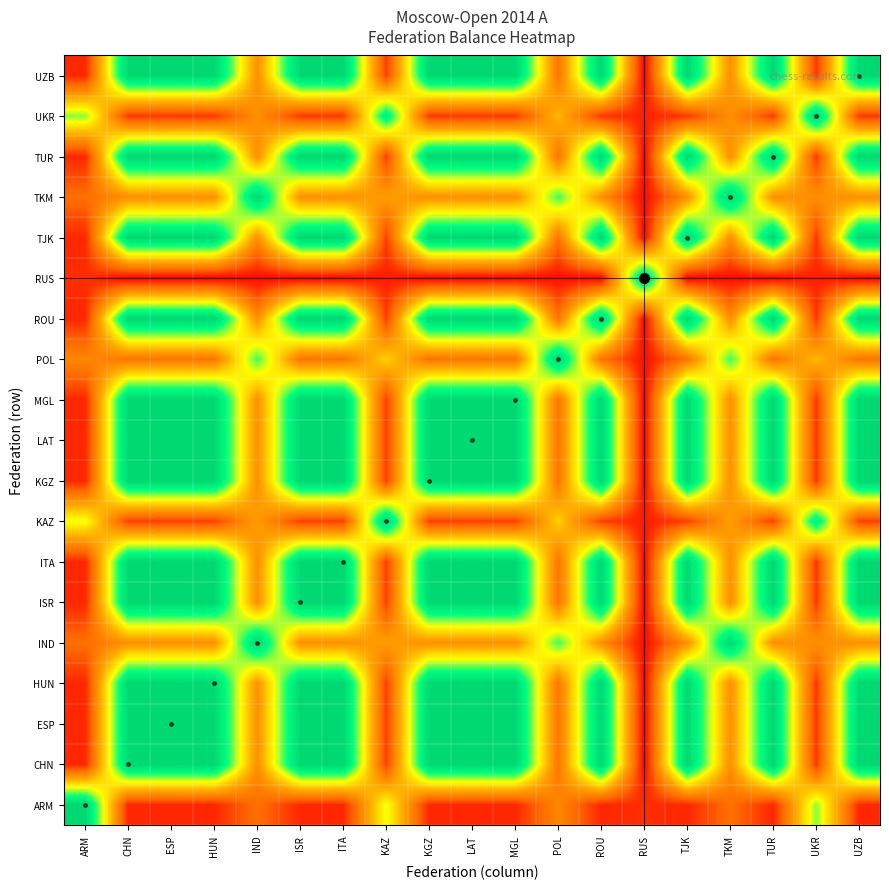

Reading left to right, list all the values displayed in this chart.

ARM: ARM=1.0	CHN=0.1	ESP=0.1	HUN=0.1	IND=0.2	ISR=0.1	ITA=0.1	KAZ=0.6	KGZ=0.1	LAT=0.1	MGL=0.1	POL=0.3	ROU=0.1	RUS=0.1	TJK=0.1	TKM=0.2	TUR=0.1	UKR=0.7	UZB=0.1
CHN: ARM=0.1	CHN=1.0	ESP=1.0	HUN=1.0	IND=0.3	ISR=1.0	ITA=1.0	KAZ=0.1	KGZ=1.0	LAT=1.0	MGL=1.0	POL=0.2	ROU=1.0	RUS=0.0	TJK=1.0	TKM=0.3	TUR=1.0	UKR=0.1	UZB=1.0
ESP: ARM=0.1	CHN=1.0	ESP=1.0	HUN=1.0	IND=0.3	ISR=1.0	ITA=1.0	KAZ=0.1	KGZ=1.0	LAT=1.0	MGL=1.0	POL=0.2	ROU=1.0	RUS=0.0	TJK=1.0	TKM=0.3	TUR=1.0	UKR=0.1	UZB=1.0
HUN: ARM=0.1	CHN=1.0	ESP=1.0	HUN=1.0	IND=0.3	ISR=1.0	ITA=1.0	KAZ=0.1	KGZ=1.0	LAT=1.0	MGL=1.0	POL=0.2	ROU=1.0	RUS=0.0	TJK=1.0	TKM=0.3	TUR=1.0	UKR=0.1	UZB=1.0
IND: ARM=0.2	CHN=0.3	ESP=0.3	HUN=0.3	IND=1.0	ISR=0.3	ITA=0.3	KAZ=0.4	KGZ=0.3	LAT=0.3	MGL=0.3	POL=0.8	ROU=0.3	RUS=0.0	TJK=0.3	TKM=1.0	TUR=0.3	UKR=0.3	UZB=0.3
ISR: ARM=0.1	CHN=1.0	ESP=1.0	HUN=1.0	IND=0.3	ISR=1.0	ITA=1.0	KAZ=0.1	KGZ=1.0	LAT=1.0	MGL=1.0	POL=0.2	ROU=1.0	RUS=0.0	TJK=1.0	TKM=0.3	TUR=1.0	UKR=0.1	UZB=1.0
ITA: ARM=0.1	CHN=1.0	ESP=1.0	HUN=1.0	IND=0.3	ISR=1.0	ITA=1.0	KAZ=0.1	KGZ=1.0	LAT=1.0	MGL=1.0	POL=0.2	ROU=1.0	RUS=0.0	TJK=1.0	TKM=0.3	TUR=1.0	UKR=0.1	UZB=1.0
KAZ: ARM=0.6	CHN=0.1	ESP=0.1	HUN=0.1	IND=0.4	ISR=0.1	ITA=0.1	KAZ=1.0	KGZ=0.1	LAT=0.1	MGL=0.1	POL=0.5	ROU=0.1	RUS=0.1	TJK=0.1	TKM=0.4	TUR=0.1	UKR=0.9	UZB=0.1
KGZ: ARM=0.1	CHN=1.0	ESP=1.0	HUN=1.0	IND=0.3	ISR=1.0	ITA=1.0	KAZ=0.1	KGZ=1.0	LAT=1.0	MGL=1.0	POL=0.2	ROU=1.0	RUS=0.0	TJK=1.0	TKM=0.3	TUR=1.0	UKR=0.1	UZB=1.0
LAT: ARM=0.1	CHN=1.0	ESP=1.0	HUN=1.0	IND=0.3	ISR=1.0	ITA=1.0	KAZ=0.1	KGZ=1.0	LAT=1.0	MGL=1.0	POL=0.2	ROU=1.0	RUS=0.0	TJK=1.0	TKM=0.3	TUR=1.0	UKR=0.1	UZB=1.0
MGL: ARM=0.1	CHN=1.0	ESP=1.0	HUN=1.0	IND=0.3	ISR=1.0	ITA=1.0	KAZ=0.1	KGZ=1.0	LAT=1.0	MGL=1.0	POL=0.2	ROU=1.0	RUS=0.0	TJK=1.0	TKM=0.3	TUR=1.0	UKR=0.1	UZB=1.0
POL: ARM=0.3	CHN=0.2	ESP=0.2	HUN=0.2	IND=0.8	ISR=0.2	ITA=0.2	KAZ=0.5	KGZ=0.2	LAT=0.2	MGL=0.2	POL=1.0	ROU=0.2	RUS=0.0	TJK=0.2	TKM=0.8	TUR=0.2	UKR=0.4	UZB=0.2
ROU: ARM=0.1	CHN=1.0	ESP=1.0	HUN=1.0	IND=0.3	ISR=1.0	ITA=1.0	KAZ=0.1	KGZ=1.0	LAT=1.0	MGL=1.0	POL=0.2	ROU=1.0	RUS=0.0	TJK=1.0	TKM=0.3	TUR=1.0	UKR=0.1	UZB=1.0
RUS: ARM=0.1	CHN=0.0	ESP=0.0	HUN=0.0	IND=0.0	ISR=0.0	ITA=0.0	KAZ=0.1	KGZ=0.0	LAT=0.0	MGL=0.0	POL=0.0	ROU=0.0	RUS=1.0	TJK=0.0	TKM=0.0	TUR=0.0	UKR=0.1	UZB=0.0
TJK: ARM=0.1	CHN=1.0	ESP=1.0	HUN=1.0	IND=0.3	ISR=1.0	ITA=1.0	KAZ=0.1	KGZ=1.0	LAT=1.0	MGL=1.0	POL=0.2	ROU=1.0	RUS=0.0	TJK=1.0	TKM=0.3	TUR=1.0	UKR=0.1	UZB=1.0
TKM: ARM=0.2	CHN=0.3	ESP=0.3	HUN=0.3	IND=1.0	ISR=0.3	ITA=0.3	KAZ=0.4	KGZ=0.3	LAT=0.3	MGL=0.3	POL=0.8	ROU=0.3	RUS=0.0	TJK=0.3	TKM=1.0	TUR=0.3	UKR=0.3	UZB=0.3
TUR: ARM=0.1	CHN=1.0	ESP=1.0	HUN=1.0	IND=0.3	ISR=1.0	ITA=1.0	KAZ=0.1	KGZ=1.0	LAT=1.0	MGL=1.0	POL=0.2	ROU=1.0	RUS=0.0	TJK=1.0	TKM=0.3	TUR=1.0	UKR=0.1	UZB=1.0
UKR: ARM=0.7	CHN=0.1	ESP=0.1	HUN=0.1	IND=0.3	ISR=0.1	ITA=0.1	KAZ=0.9	KGZ=0.1	LAT=0.1	MGL=0.1	POL=0.4	ROU=0.1	RUS=0.1	TJK=0.1	TKM=0.3	TUR=0.1	UKR=1.0	UZB=0.1
UZB: ARM=0.1	CHN=1.0	ESP=1.0	HUN=1.0	IND=0.3	ISR=1.0	ITA=1.0	KAZ=0.1	KGZ=1.0	LAT=1.0	MGL=1.0	POL=0.2	ROU=1.0	RUS=0.0	TJK=1.0	TKM=0.3	TUR=1.0	UKR=0.1	UZB=1.0